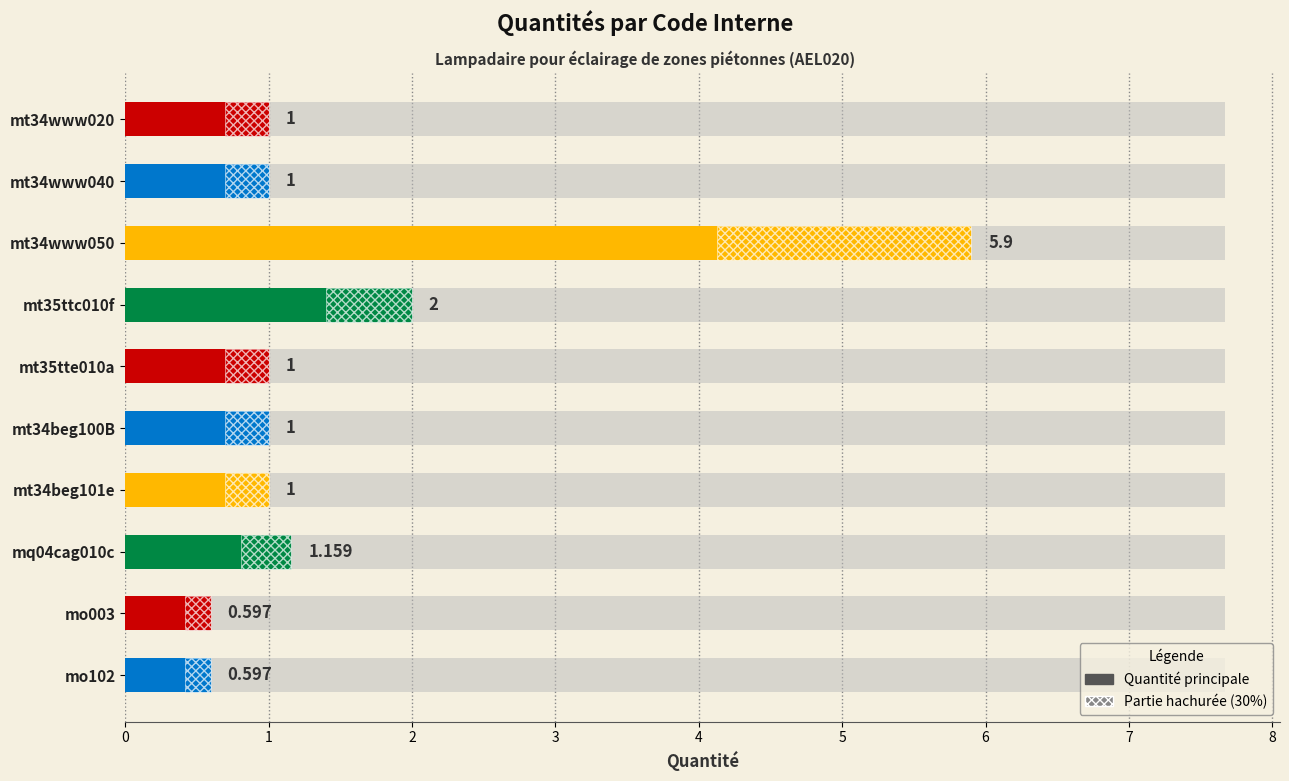

What is the difference between the maximum and minimum values?

5.3